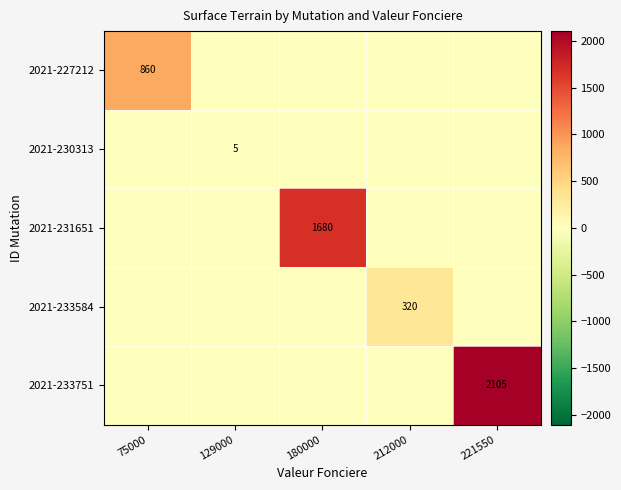

The value of 2021-233751 at 221550 is 2105. True or false?

True